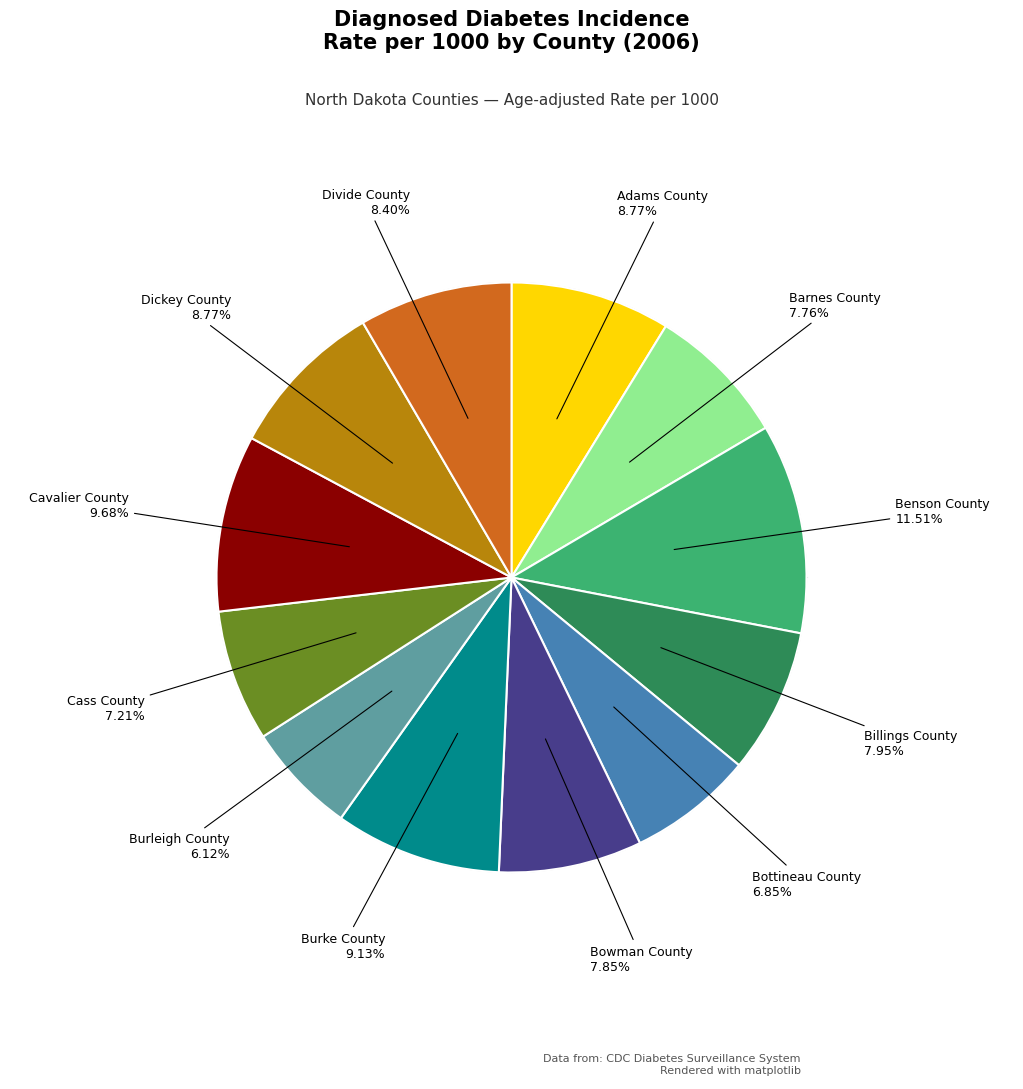

Does any single category account for the majority?

No